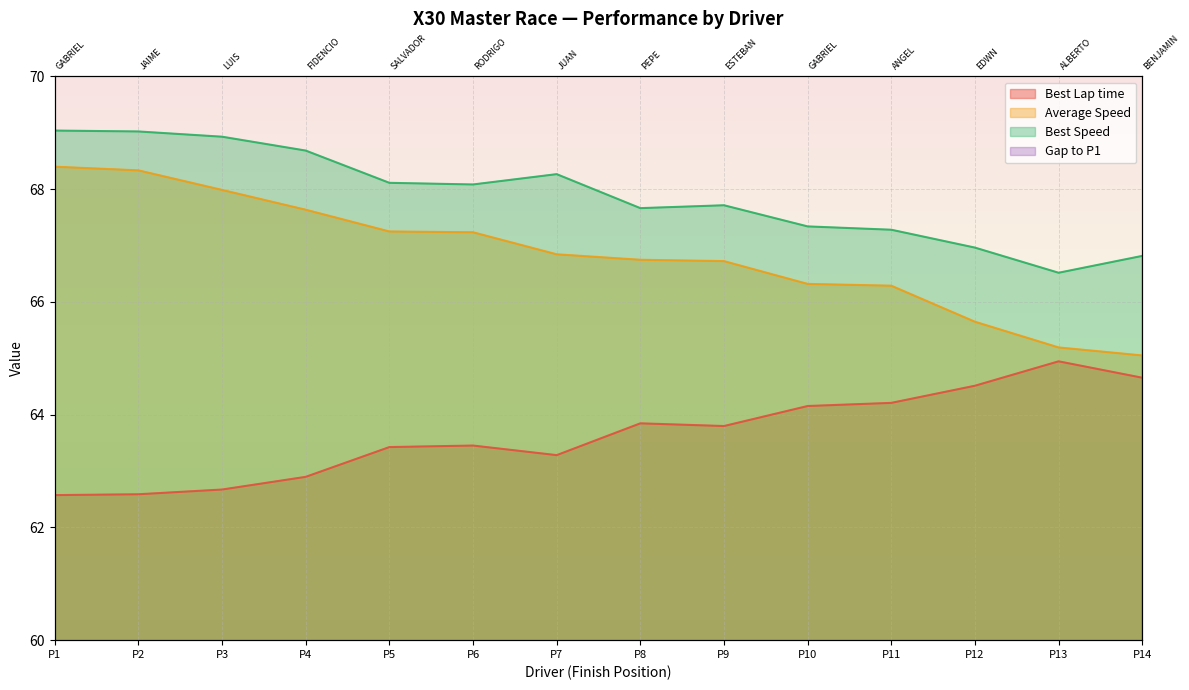

Where is the first local maximum for Best Speed?

P7